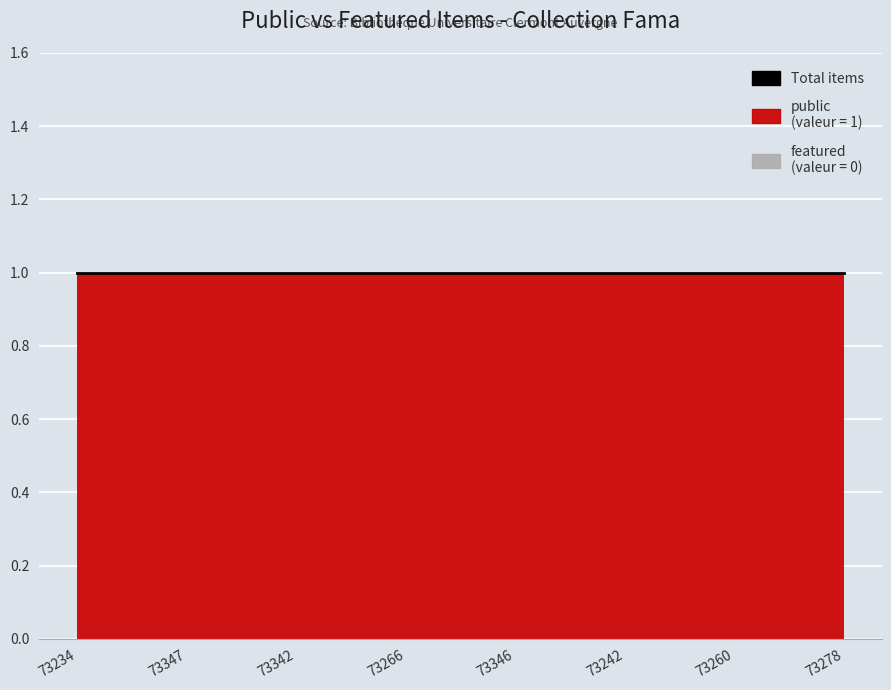

How many lines are shown in the chart?

2